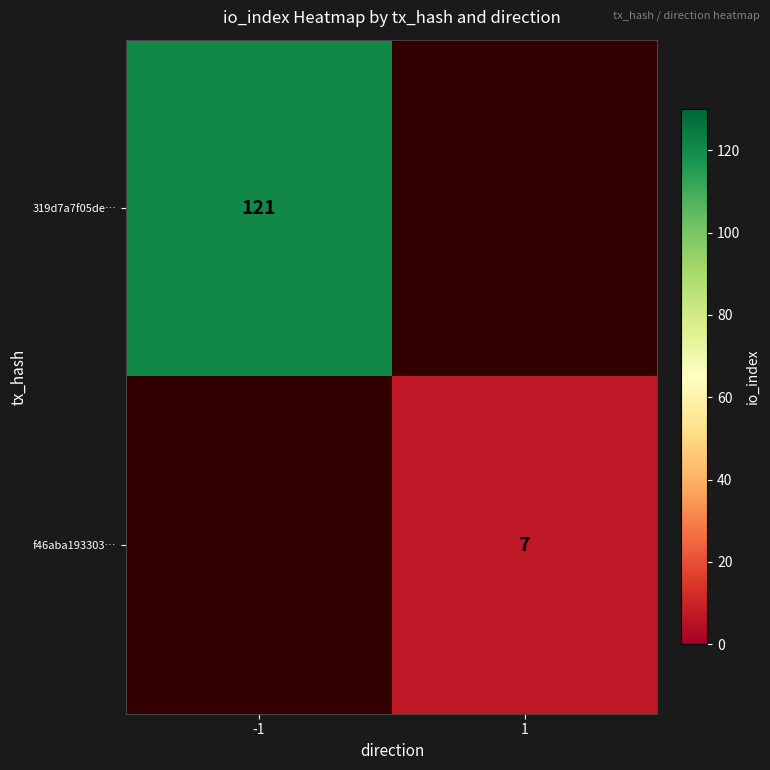

Which has a higher value, 1 or -1?

-1